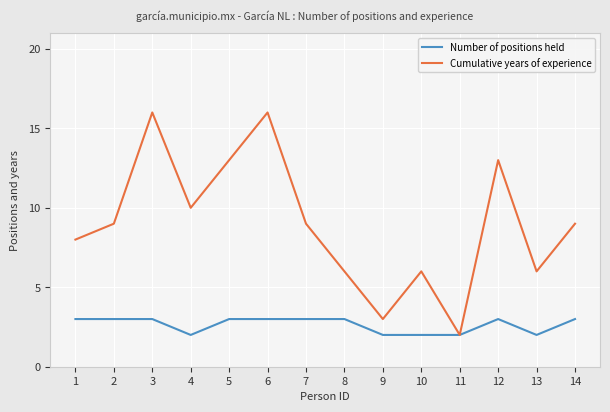

What is the maximum value for Number of positions held?

3